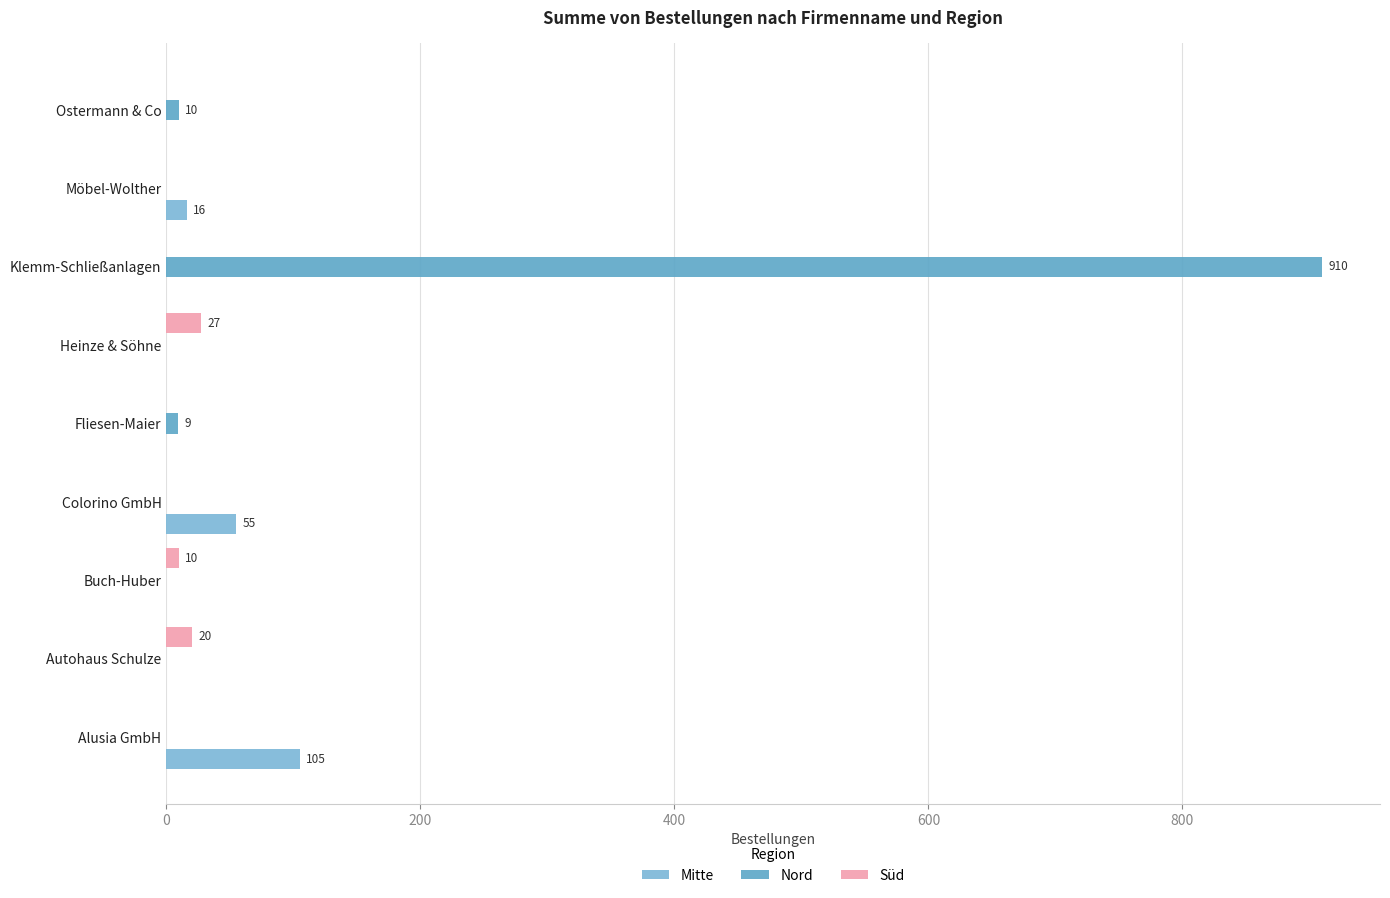

At how many categories does at least one series exceed 196?

1